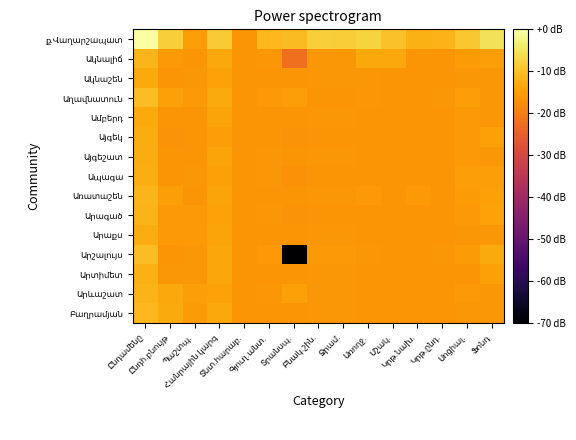

Count the number of data series in this chart.

15